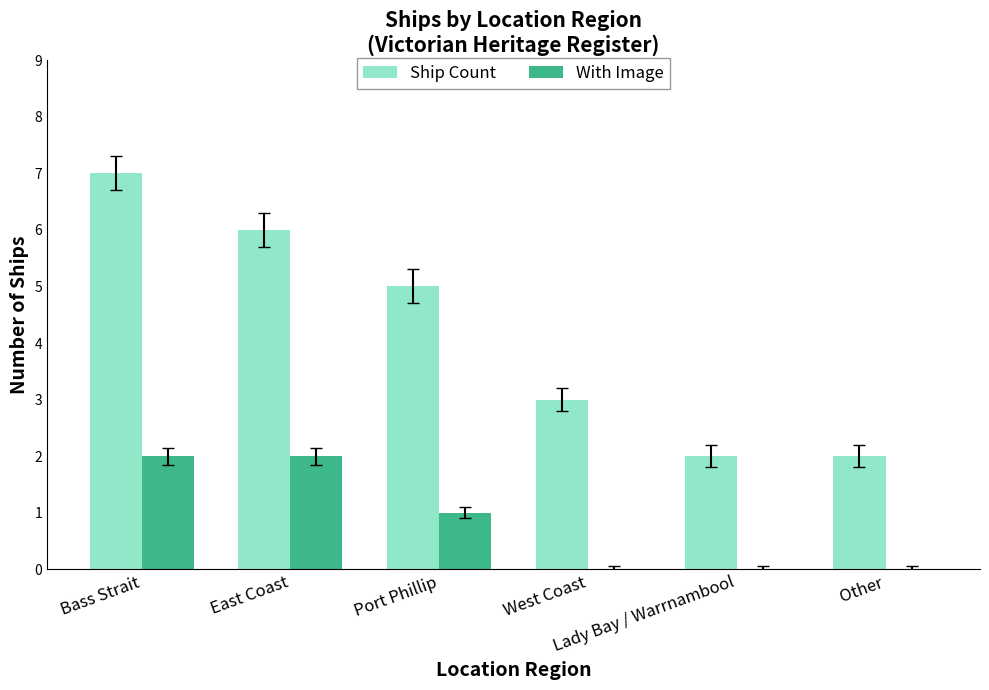

Which category has the highest value across all series?

Bass Strait